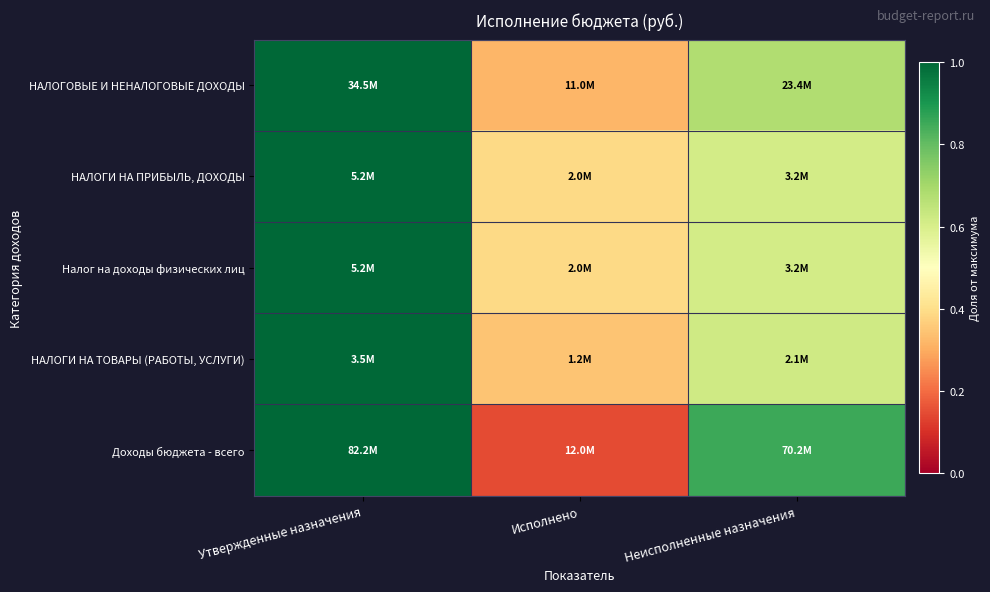

Reading right to left, what are all the values shown in this chart?

НАЛОГОВЫЕ И НЕНАЛОГОВЫЕ ДОХОДЫ: Неисполненные назначения=0.7	Исполнено=0.3	Утвержденные назначения=1.0
НАЛОГИ НА ПРИБЫЛЬ, ДОХОДЫ: Неисполненные назначения=0.6	Исполнено=0.4	Утвержденные назначения=1.0
Налог на доходы физических лиц: Неисполненные назначения=0.6	Исполнено=0.4	Утвержденные назначения=1.0
НАЛОГИ НА ТОВАРЫ (РАБОТЫ, УСЛУГИ): Неисполненные назначения=0.6	Исполнено=0.3	Утвержденные назначения=1.0
Доходы бюджета - всего: Неисполненные назначения=0.9	Исполнено=0.1	Утвержденные назначения=1.0